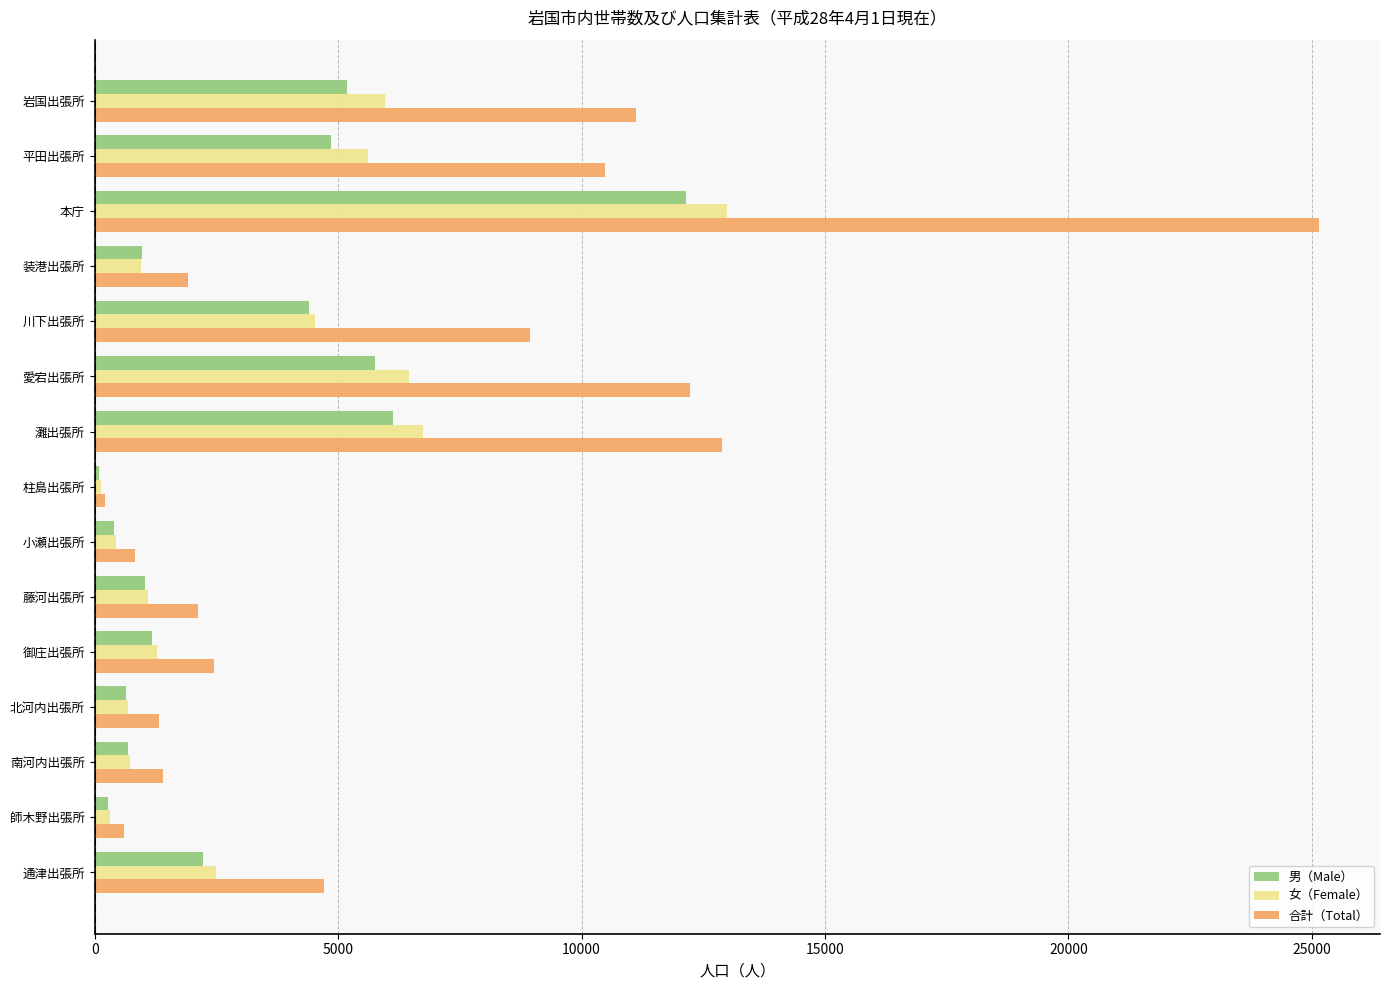

How many categories are shown in the chart?

15